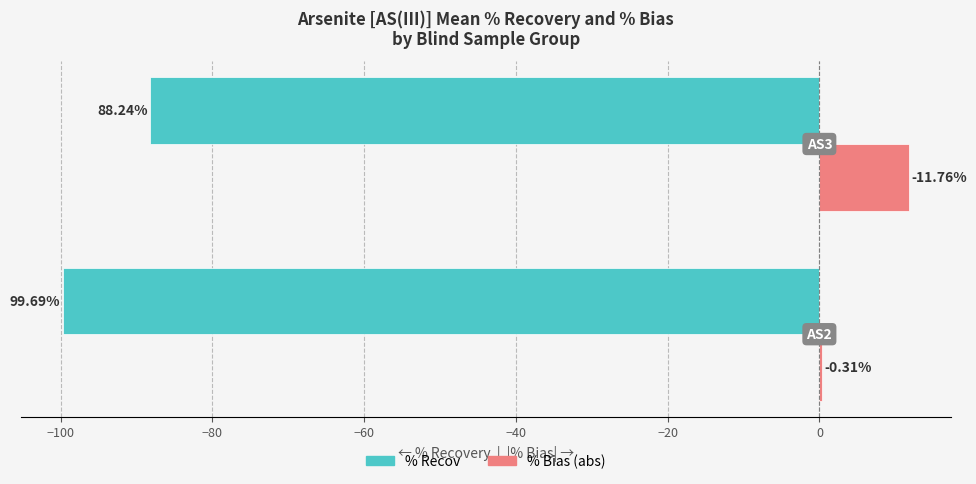

What are all the series names shown in the legend?

% Recov, % Bias (abs)